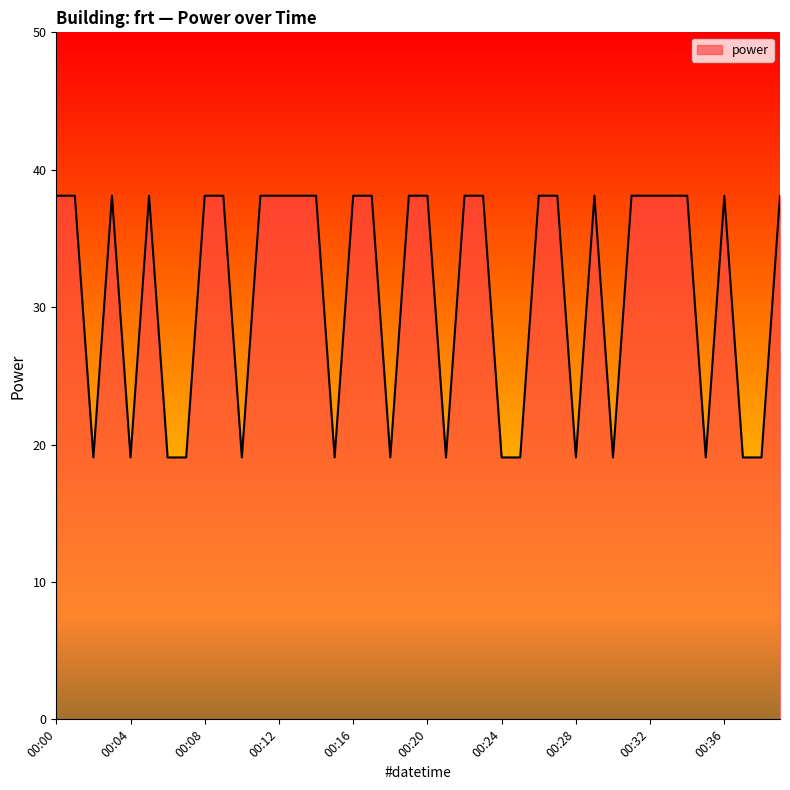

What is the smallest value displayed?

19.1